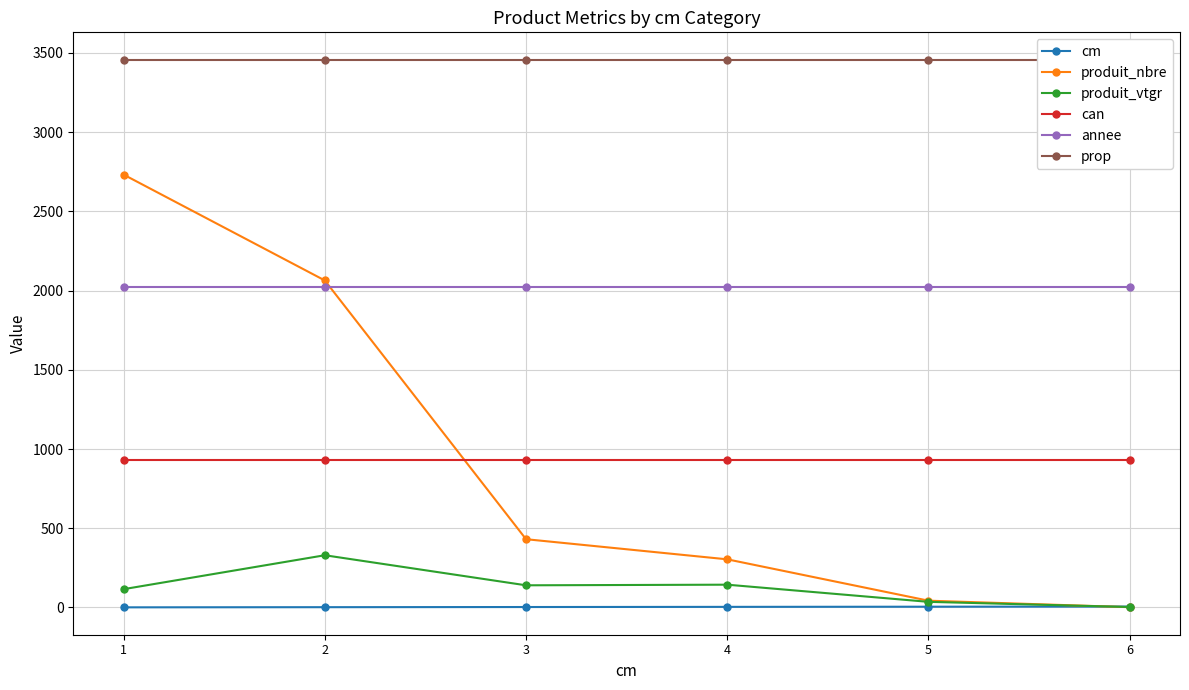

Is it true that prop equals 3457.0 at 3?

True